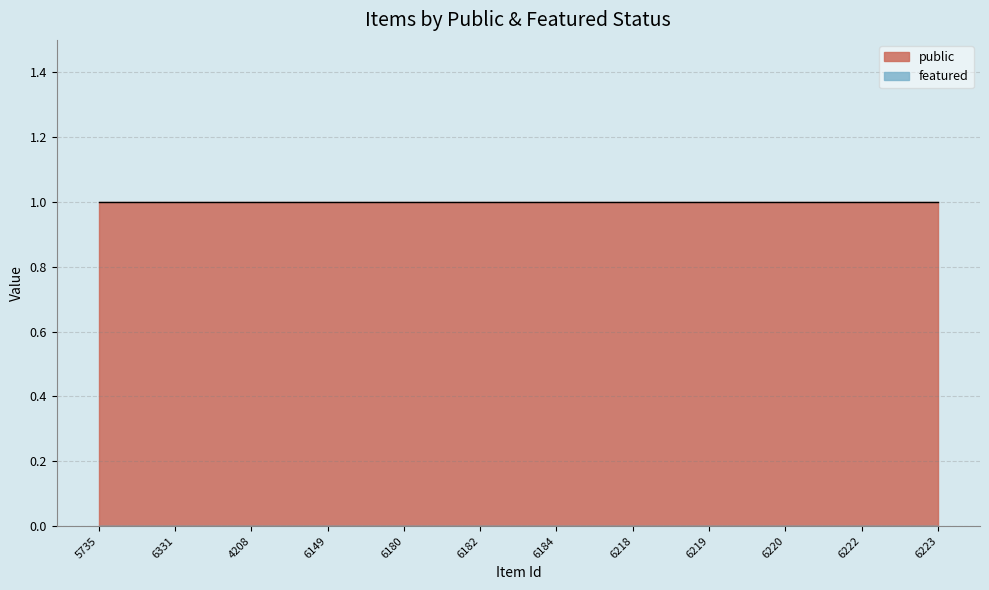

Rank the series by their average value, from lowest to highest.

featured_line, public_line